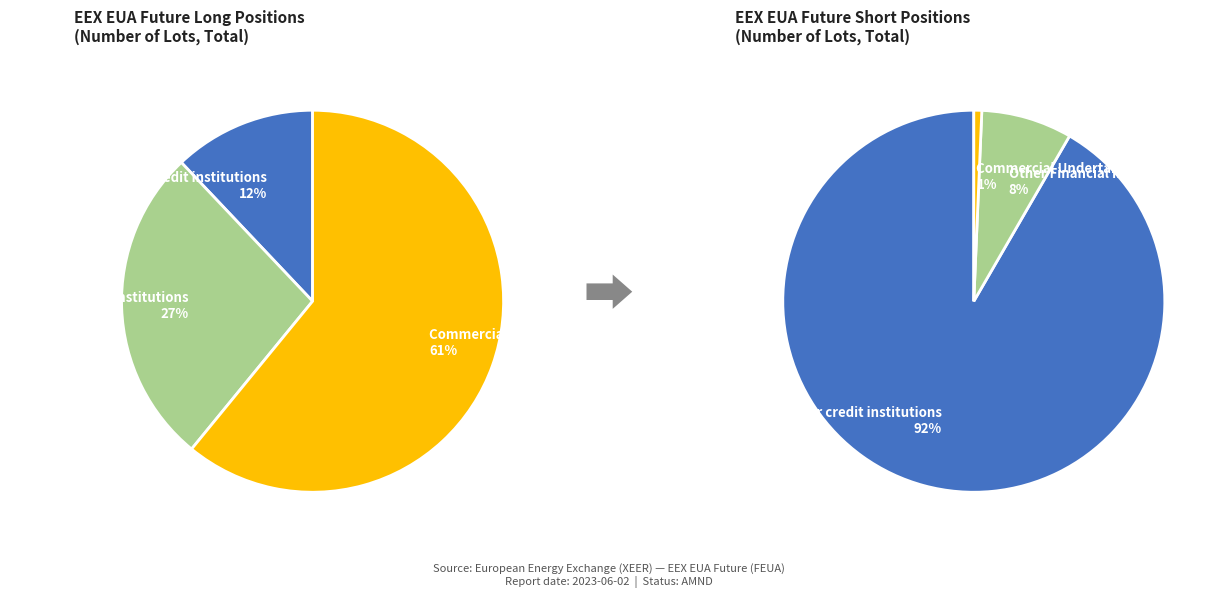

Is Other Financial Institutions the majority of the pie?

No